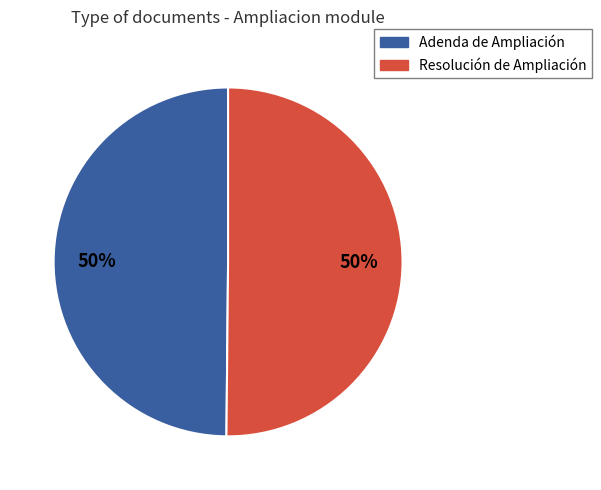

To the nearest percent, what is the average slice percentage?

50%